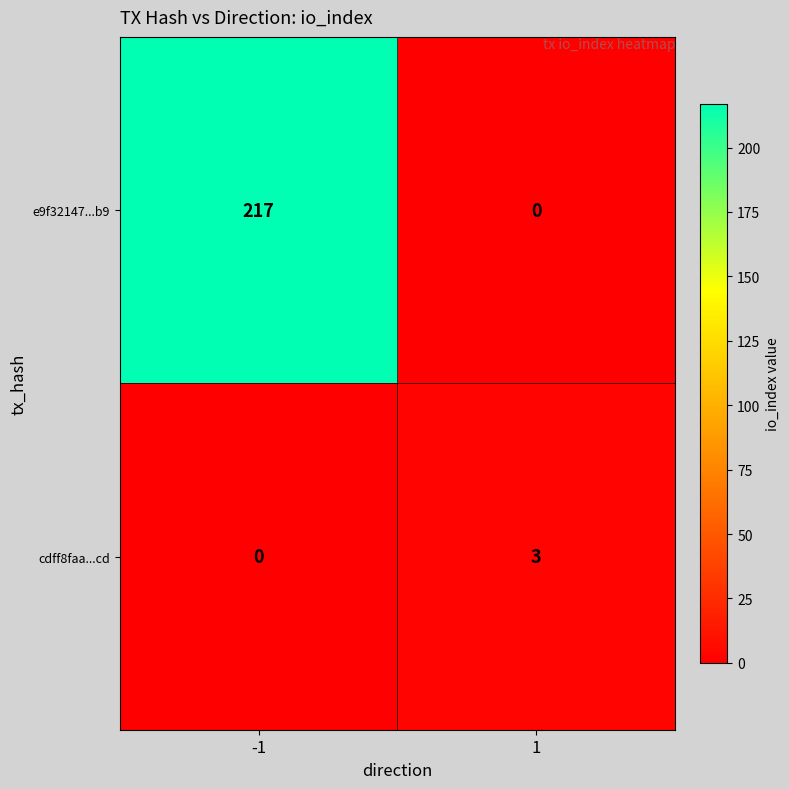

What is the highest value of the e9f32147...b9 series?

217